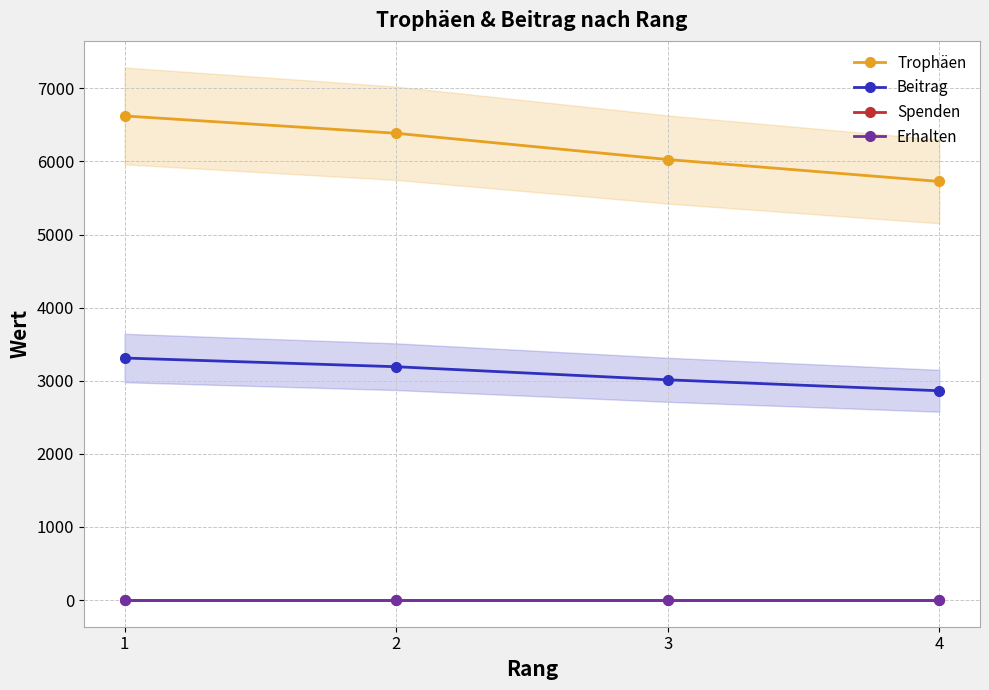

What is the average value of the Beitrag series?

3095